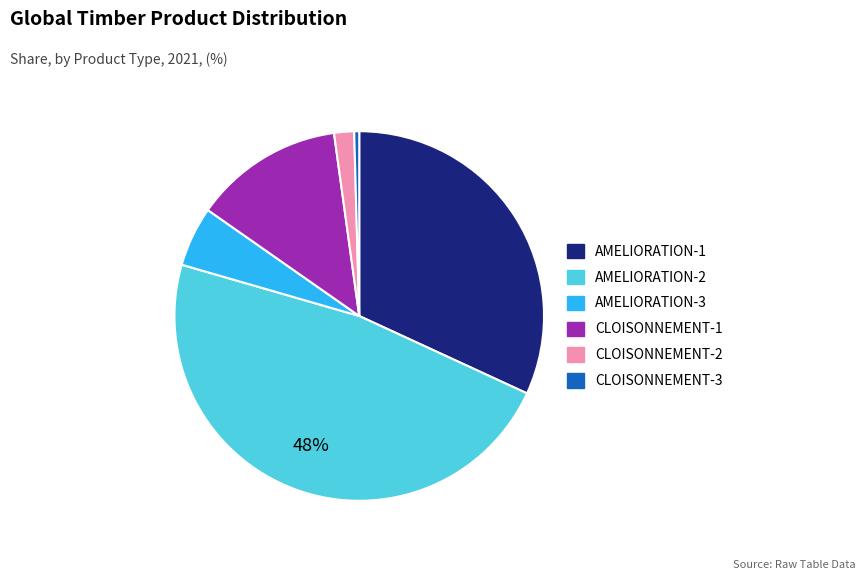

To the nearest percent, what portion does CLOISONNEMENT-2 represent?

2%